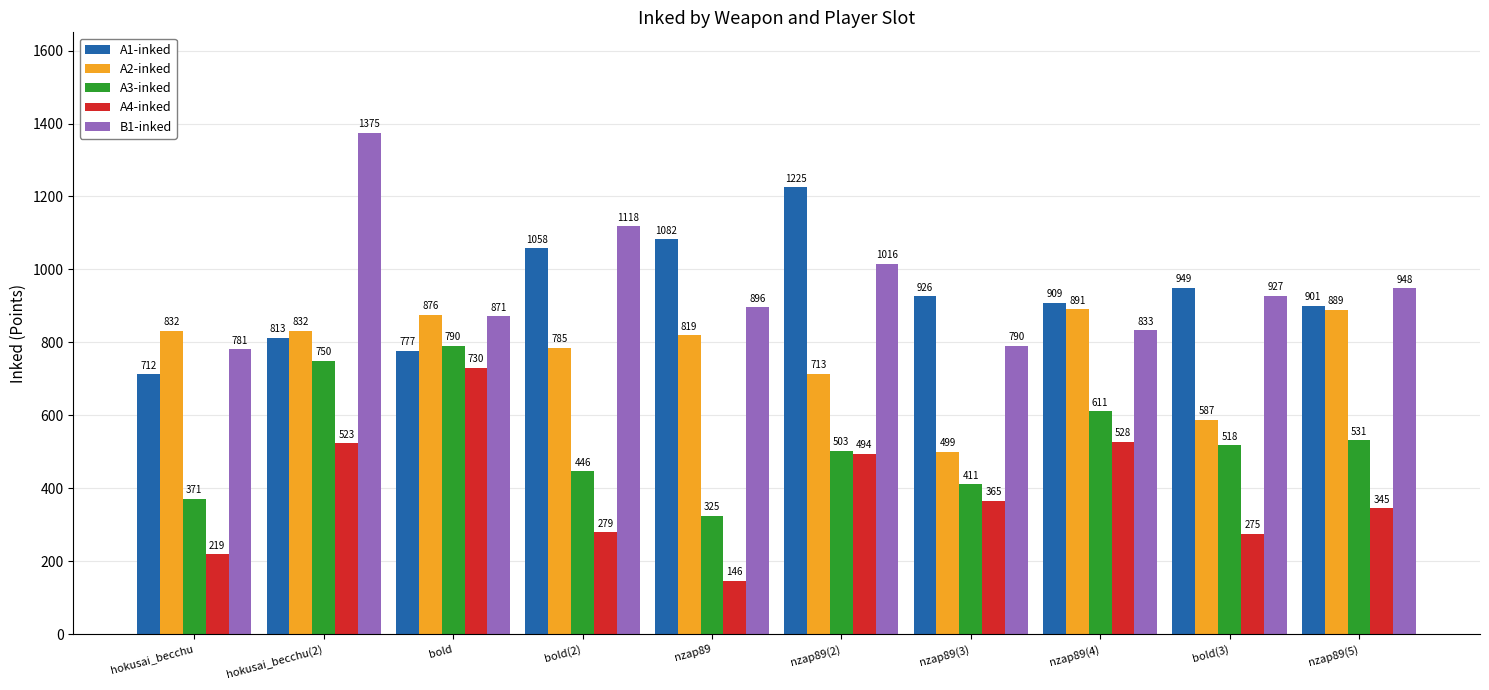

Reading left to right, extract all data points from this chart.

A1-inked: hokusai_becchu=712	hokusai_becchu(2)=813	bold=777	bold(2)=1058	nzap89=1082	nzap89(2)=1225	nzap89(3)=926	nzap89(4)=909	bold(3)=949	nzap89(5)=901
A2-inked: hokusai_becchu=832	hokusai_becchu(2)=832	bold=876	bold(2)=785	nzap89=819	nzap89(2)=713	nzap89(3)=499	nzap89(4)=891	bold(3)=587	nzap89(5)=889
A3-inked: hokusai_becchu=371	hokusai_becchu(2)=750	bold=790	bold(2)=446	nzap89=325	nzap89(2)=503	nzap89(3)=411	nzap89(4)=611	bold(3)=518	nzap89(5)=531
A4-inked: hokusai_becchu=219	hokusai_becchu(2)=523	bold=730	bold(2)=279	nzap89=146	nzap89(2)=494	nzap89(3)=365	nzap89(4)=528	bold(3)=275	nzap89(5)=345
B1-inked: hokusai_becchu=781	hokusai_becchu(2)=1375	bold=871	bold(2)=1118	nzap89=896	nzap89(2)=1016	nzap89(3)=790	nzap89(4)=833	bold(3)=927	nzap89(5)=948